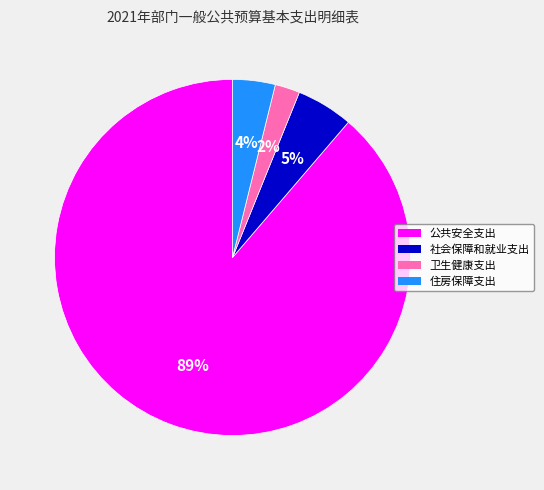

To the nearest percent, what is the difference between the 卫生健康支出 and 社会保障和就业支出 slice percentages?

3%